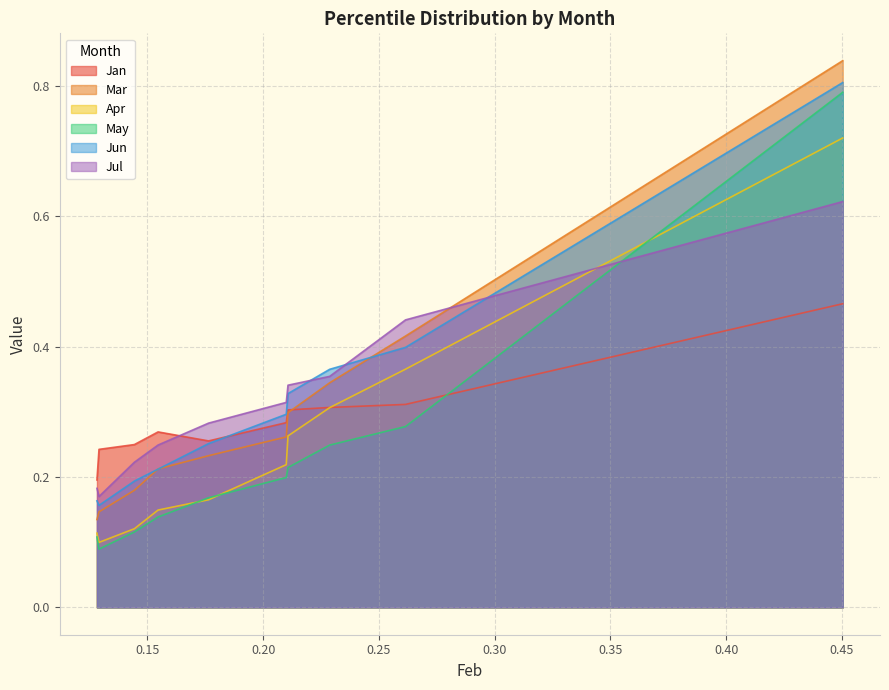

True or false: Jun and Apr cross at least once.

False